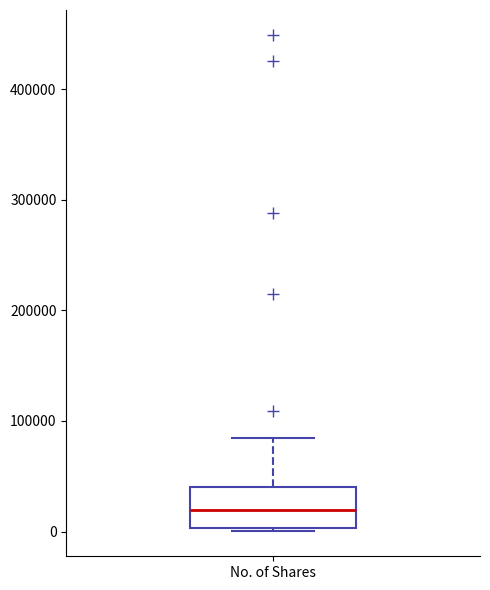

Where is the lower edge of the box for No. of Shares on the y-axis? The values are not printed on the chart, so give them approximately, as read against the axis.

0